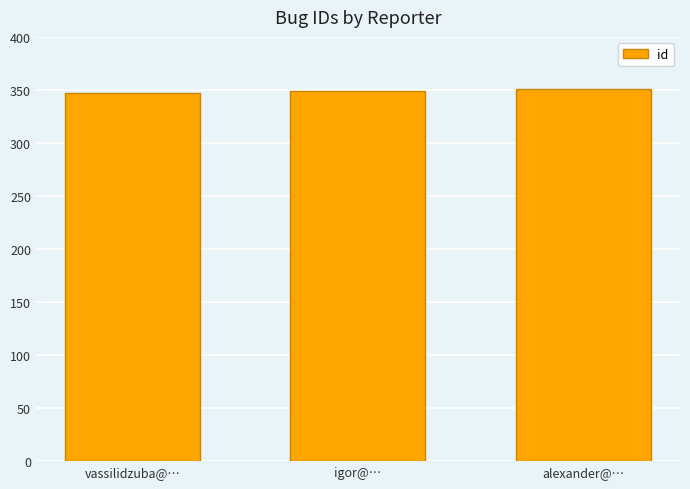

What is the difference between the values at alexander@… and igor@…?

2